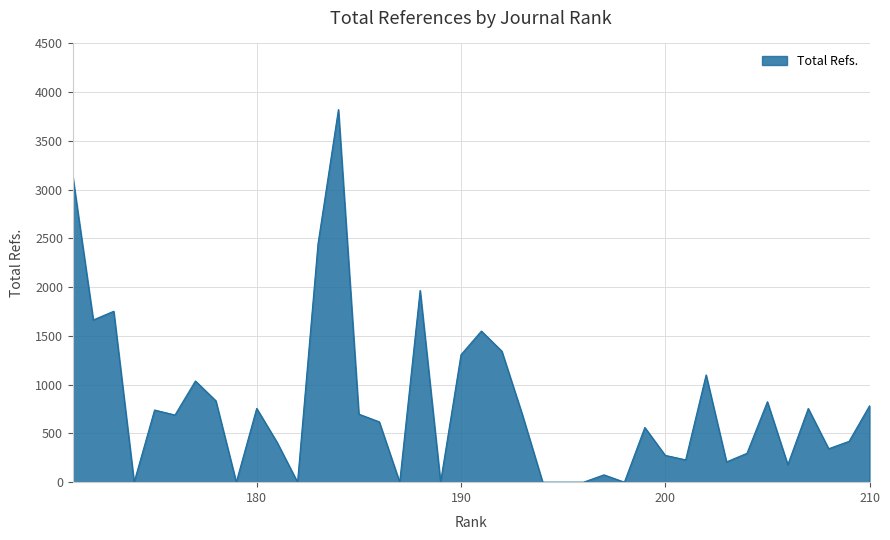

How many distinct data groups are displayed?

1